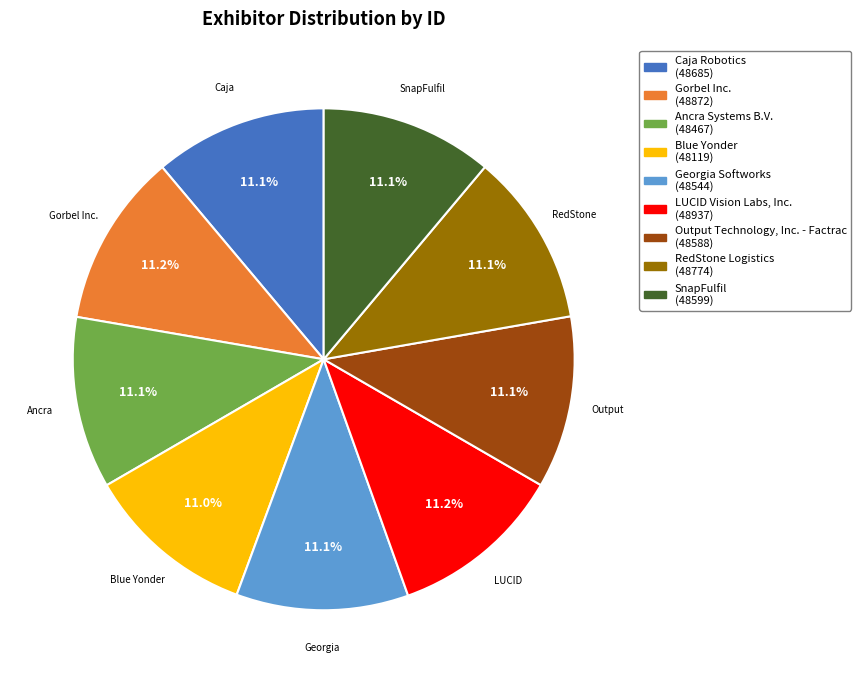

Does any single category account for the majority?

No